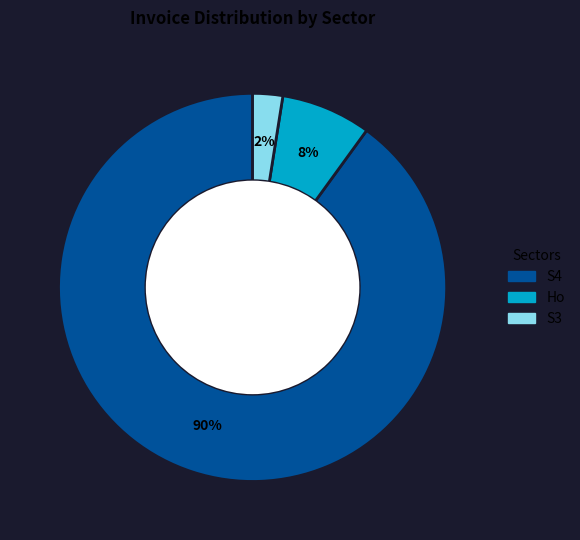

Which category has the biggest portion of the pie?

S4